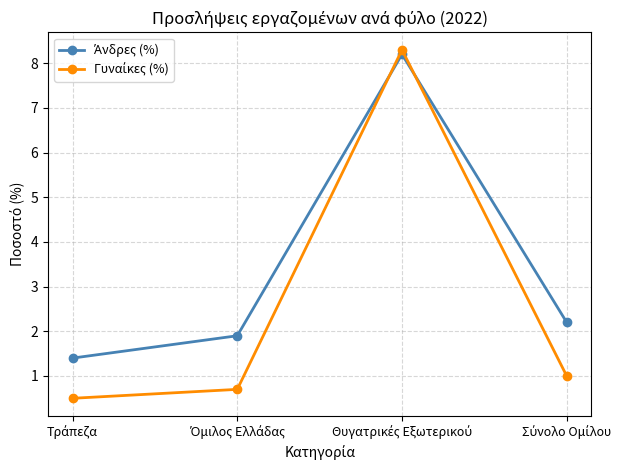

What is the maximum value shown in the chart?

8.3